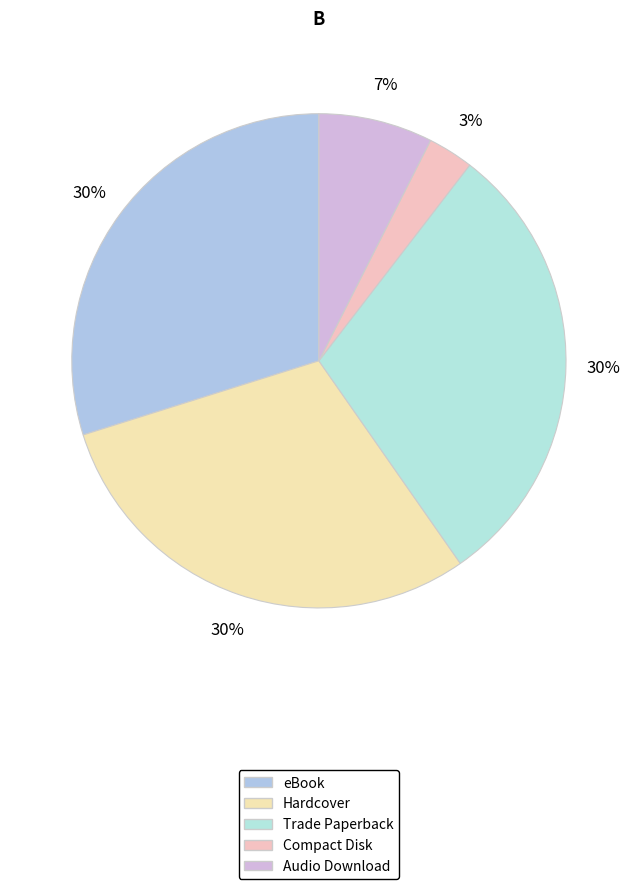

What portion of the pie excludes Compact Disk?

97.0%